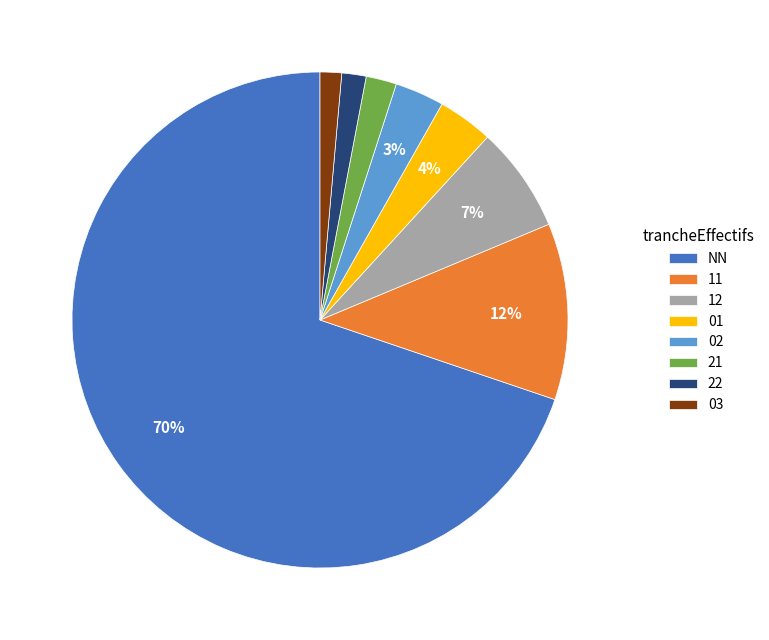

Between 22 and 11, which is larger?

11